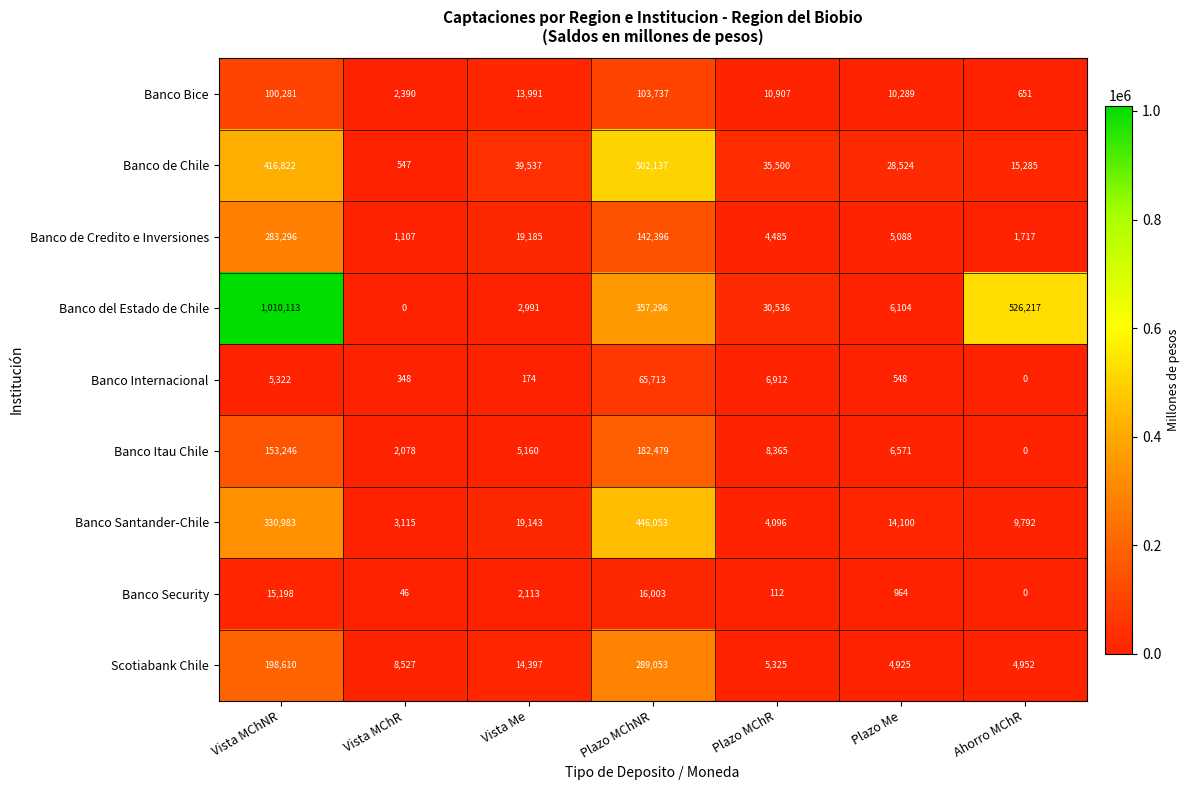

What is the difference between the maximum and minimum values in the Banco de Chile series?

501590